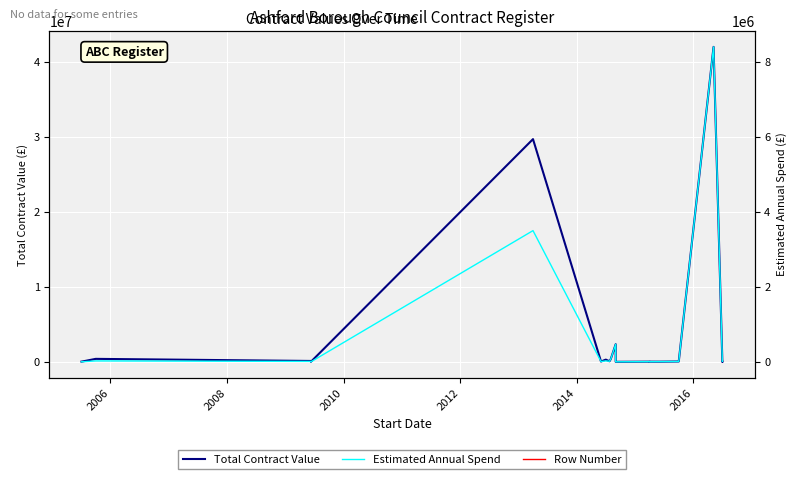

What is the difference between the maximum and minimum values in the Estimated Annual Spend series?

8398730.9